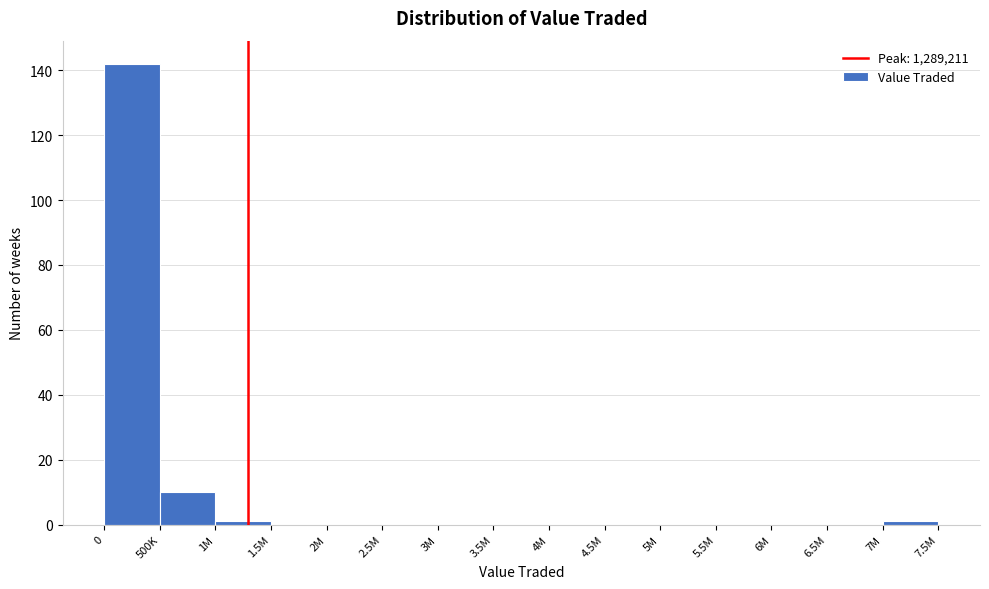

Reading left to right, list all the values displayed in this chart.

0=142	500K=10	1M=1	1.5M=0	2M=0	2.5M=0	3M=0	3.5M=0	4M=0	4.5M=0	5M=0	5.5M=0	6M=0	6.5M=0	7M=1